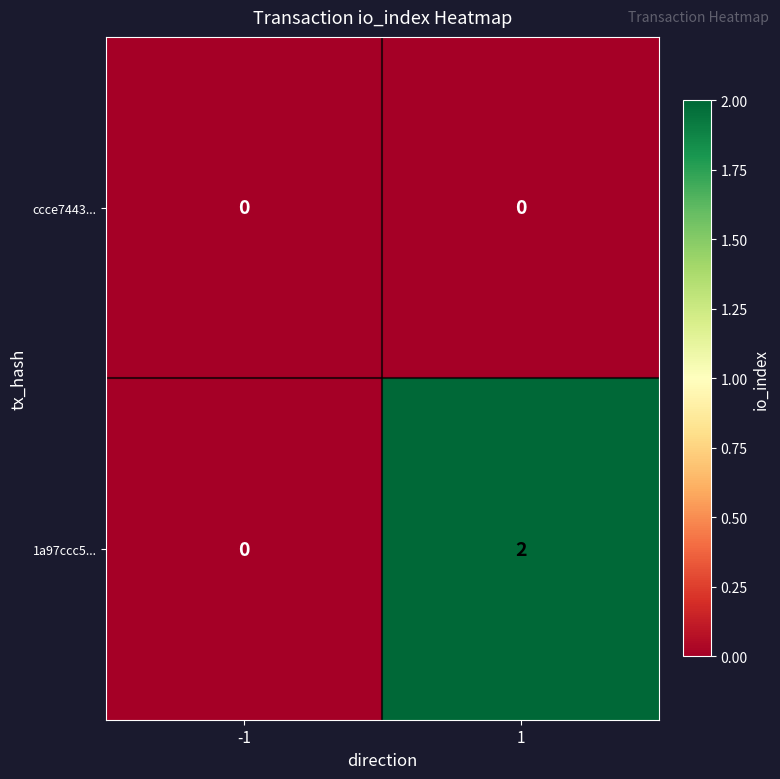

Which series has the widest spread of values?

1a97ccc5...